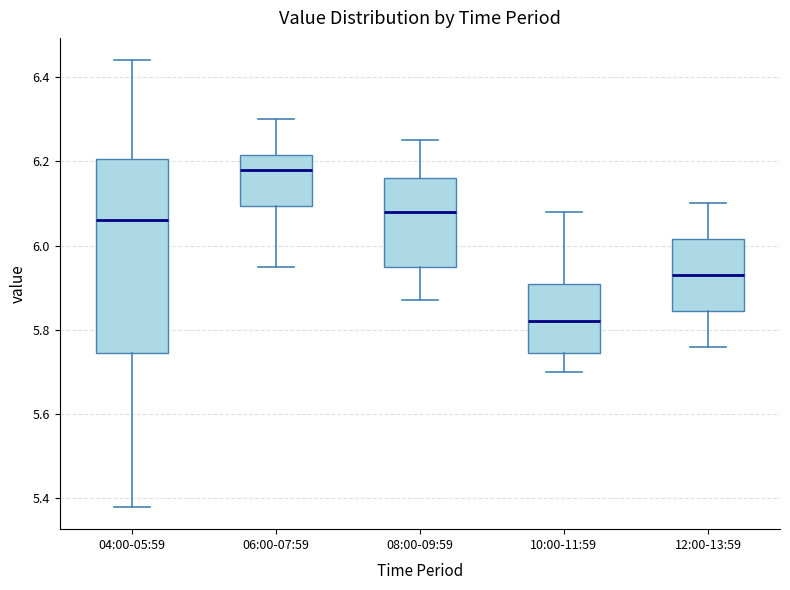

Comparing the boxes themselves (not the whiskers), which one is the tallest?

04:00-05:59